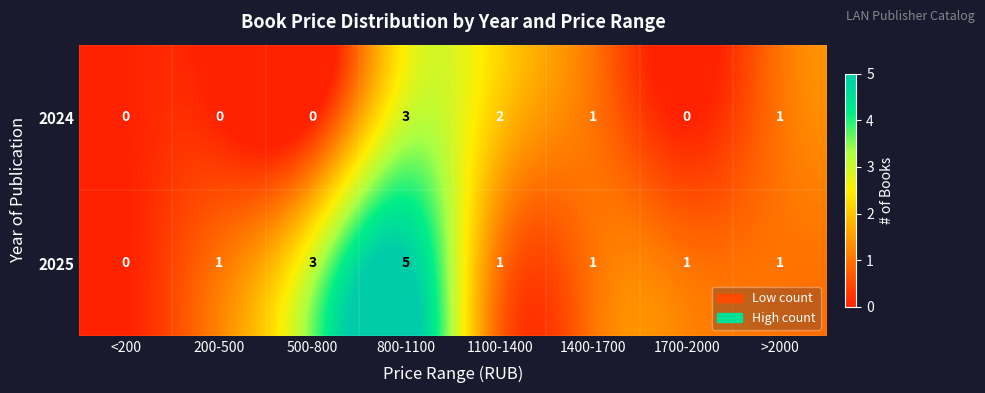

Reading right to left, what are all the values shown in this chart?

2024: 1	0	1	2	3	0	0	0
2025: 1	1	1	1	5	3	1	0